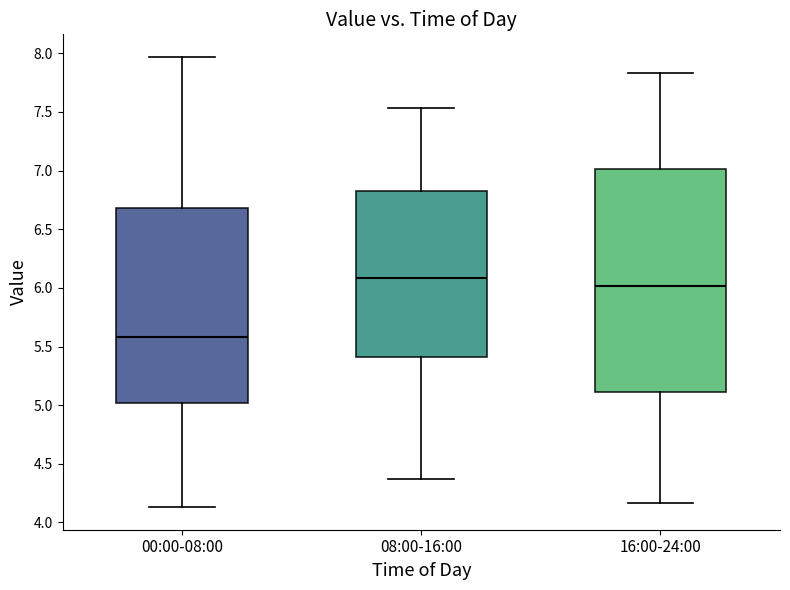

Reading left to right, transcribe this box plot: for each box, give where its median line is, the range the box spans, and where its two whiskers end, as read against the y-axis. The values are not printed on the chart, so give them approximately, as read against the axis.

00:00-08:00: median 5.60, box 5.00 to 6.70, whiskers 4.15 to 7.95
08:00-16:00: median 6.10, box 5.40 to 6.85, whiskers 4.35 to 7.55
16:00-24:00: median 6.00, box 5.10 to 7.00, whiskers 4.15 to 7.85